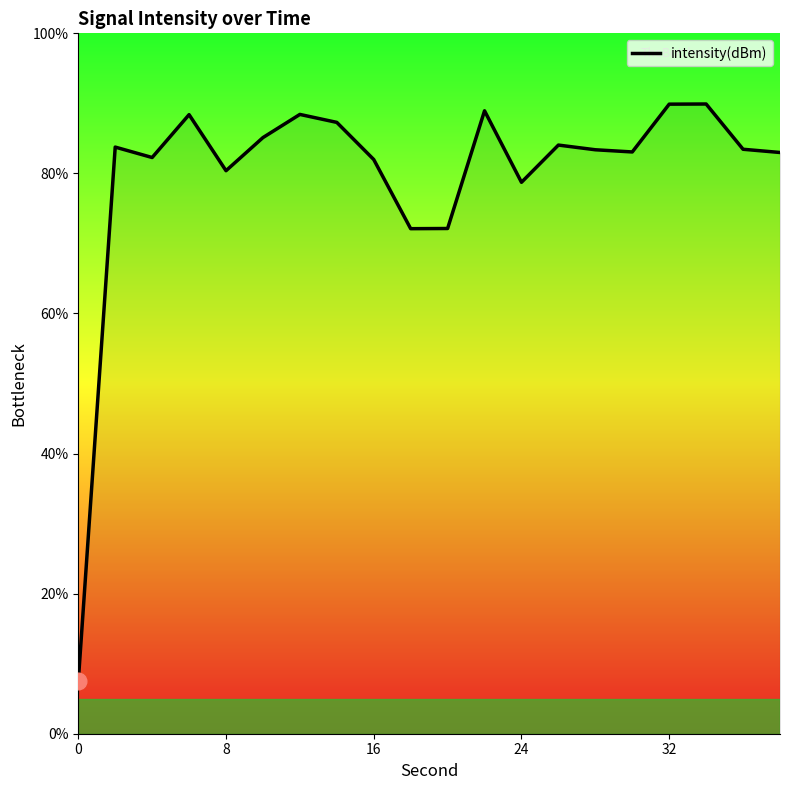

What is the smallest value displayed?

7.5